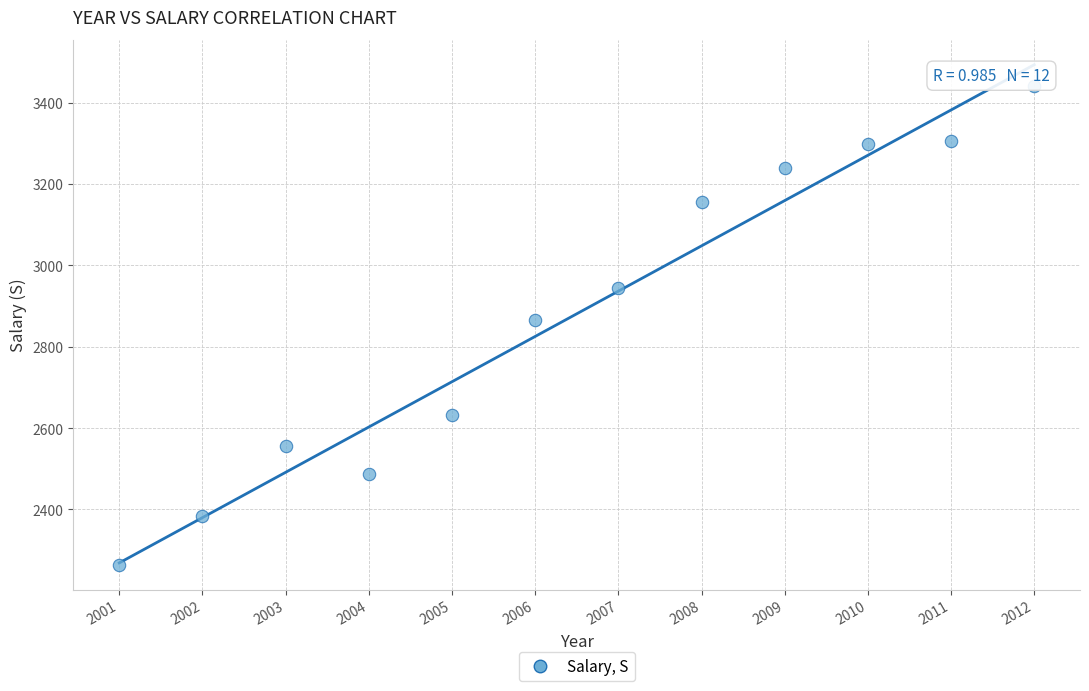

What Y value in the scatter plot is closest to 2852?

2866.5